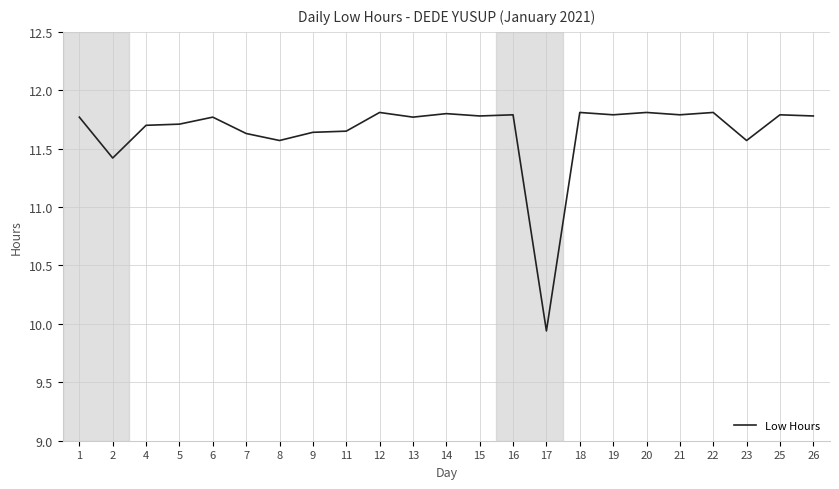

Which category has the lowest value across all series?

17